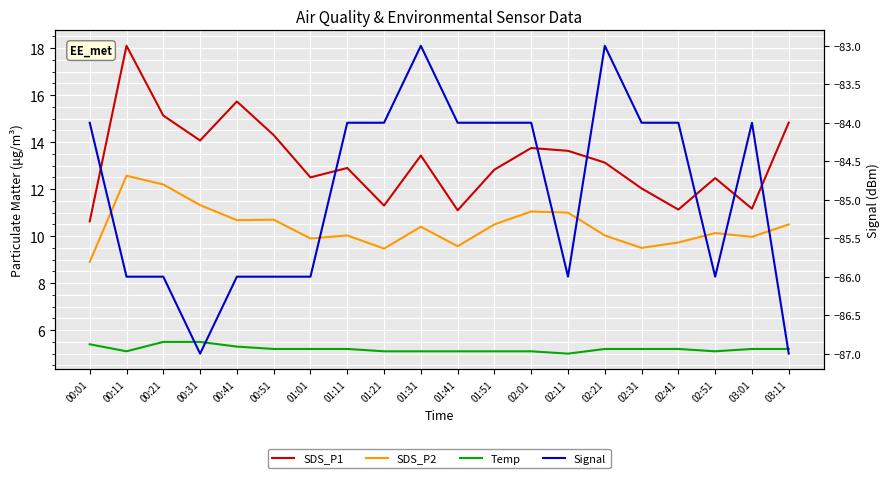

True or false: Temp and SDS_P2 cross at least once.

False